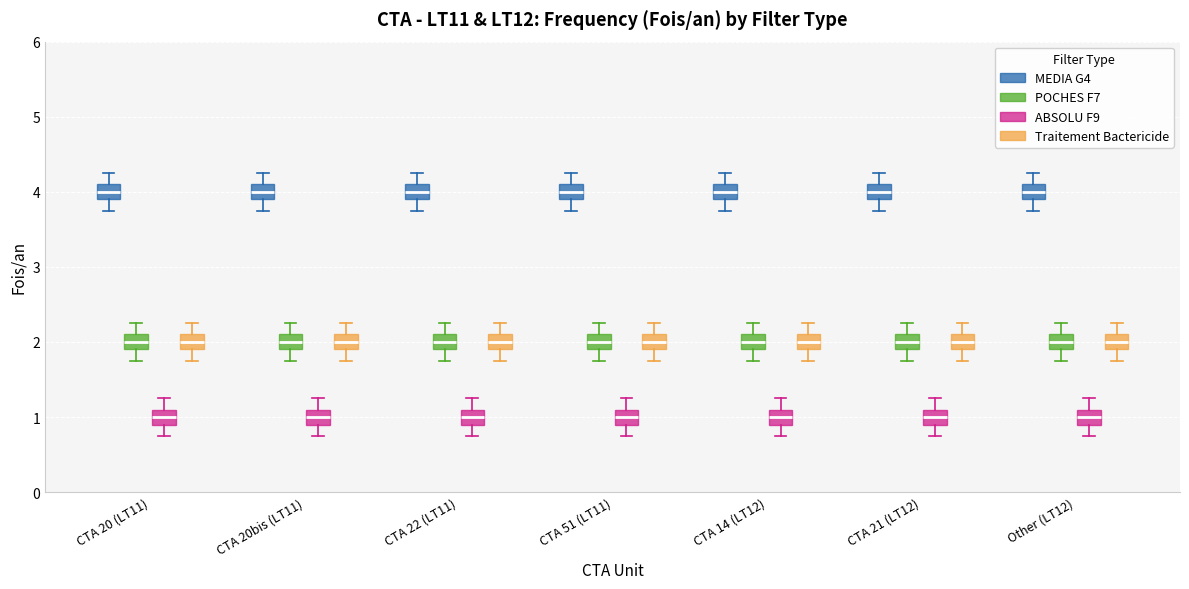

Reading left to right, read every box against the y-axis: the position of its median line, the range the box covers, and the ends of its whiskers. The values are not printed on the chart, so give them approximately, as read against the axis.

CTA 20 (LT11) (MEDIA G4): median 4.0, box 3.9 to 4.1, whiskers 3.8 to 4.3
CTA 20 (LT11) (POCHES F7): median 2.0, box 1.9 to 2.1, whiskers 1.8 to 2.3
CTA 20 (LT11) (ABSOLU F9): median 1.0, box 0.9 to 1.1, whiskers 0.8 to 1.3
CTA 20 (LT11) (Traitement Bactericide): median 2.0, box 1.9 to 2.1, whiskers 1.8 to 2.3
CTA 20bis (LT11) (MEDIA G4): median 4.0, box 3.9 to 4.1, whiskers 3.8 to 4.3
CTA 20bis (LT11) (POCHES F7): median 2.0, box 1.9 to 2.1, whiskers 1.8 to 2.3
CTA 20bis (LT11) (ABSOLU F9): median 1.0, box 0.9 to 1.1, whiskers 0.8 to 1.3
CTA 20bis (LT11) (Traitement Bactericide): median 2.0, box 1.9 to 2.1, whiskers 1.8 to 2.3
CTA 22 (LT11) (MEDIA G4): median 4.0, box 3.9 to 4.1, whiskers 3.8 to 4.3
CTA 22 (LT11) (POCHES F7): median 2.0, box 1.9 to 2.1, whiskers 1.8 to 2.3
CTA 22 (LT11) (ABSOLU F9): median 1.0, box 0.9 to 1.1, whiskers 0.8 to 1.3
CTA 22 (LT11) (Traitement Bactericide): median 2.0, box 1.9 to 2.1, whiskers 1.8 to 2.3
CTA 51 (LT11) (MEDIA G4): median 4.0, box 3.9 to 4.1, whiskers 3.8 to 4.3
CTA 51 (LT11) (POCHES F7): median 2.0, box 1.9 to 2.1, whiskers 1.8 to 2.3
CTA 51 (LT11) (ABSOLU F9): median 1.0, box 0.9 to 1.1, whiskers 0.8 to 1.3
CTA 51 (LT11) (Traitement Bactericide): median 2.0, box 1.9 to 2.1, whiskers 1.8 to 2.3
CTA 14 (LT12) (MEDIA G4): median 4.0, box 3.9 to 4.1, whiskers 3.8 to 4.3
CTA 14 (LT12) (POCHES F7): median 2.0, box 1.9 to 2.1, whiskers 1.8 to 2.3
CTA 14 (LT12) (ABSOLU F9): median 1.0, box 0.9 to 1.1, whiskers 0.8 to 1.3
CTA 14 (LT12) (Traitement Bactericide): median 2.0, box 1.9 to 2.1, whiskers 1.8 to 2.3
CTA 21 (LT12) (MEDIA G4): median 4.0, box 3.9 to 4.1, whiskers 3.8 to 4.3
CTA 21 (LT12) (POCHES F7): median 2.0, box 1.9 to 2.1, whiskers 1.8 to 2.3
CTA 21 (LT12) (ABSOLU F9): median 1.0, box 0.9 to 1.1, whiskers 0.8 to 1.3
CTA 21 (LT12) (Traitement Bactericide): median 2.0, box 1.9 to 2.1, whiskers 1.8 to 2.3
Other (LT12) (MEDIA G4): median 4.0, box 3.9 to 4.1, whiskers 3.8 to 4.3
Other (LT12) (POCHES F7): median 2.0, box 1.9 to 2.1, whiskers 1.8 to 2.3
Other (LT12) (ABSOLU F9): median 1.0, box 0.9 to 1.1, whiskers 0.8 to 1.3
Other (LT12) (Traitement Bactericide): median 2.0, box 1.9 to 2.1, whiskers 1.8 to 2.3